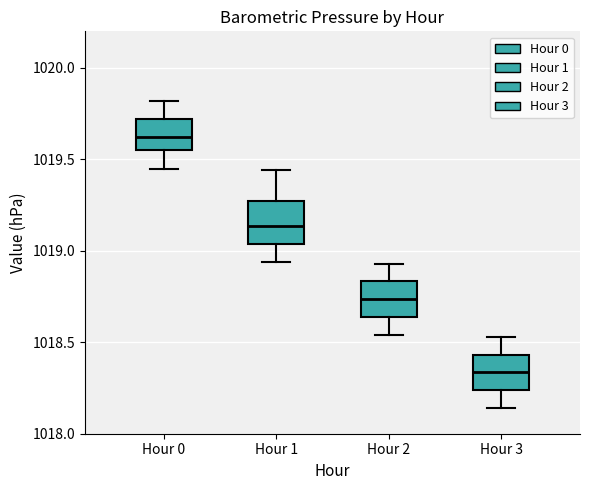

Reading left to right, transcribe this box plot: for each box, give where its median line is, the range the box spans, and where its two whiskers end, as read against the y-axis. The values are not printed on the chart, so give them approximately, as read against the axis.

Hour 0: median 1019.65, box 1019.55 to 1019.70, whiskers 1019.45 to 1019.80
Hour 1: median 1019.15, box 1019.05 to 1019.25, whiskers 1018.95 to 1019.45
Hour 2: median 1018.75, box 1018.65 to 1018.85, whiskers 1018.55 to 1018.95
Hour 3: median 1018.35, box 1018.25 to 1018.45, whiskers 1018.15 to 1018.55